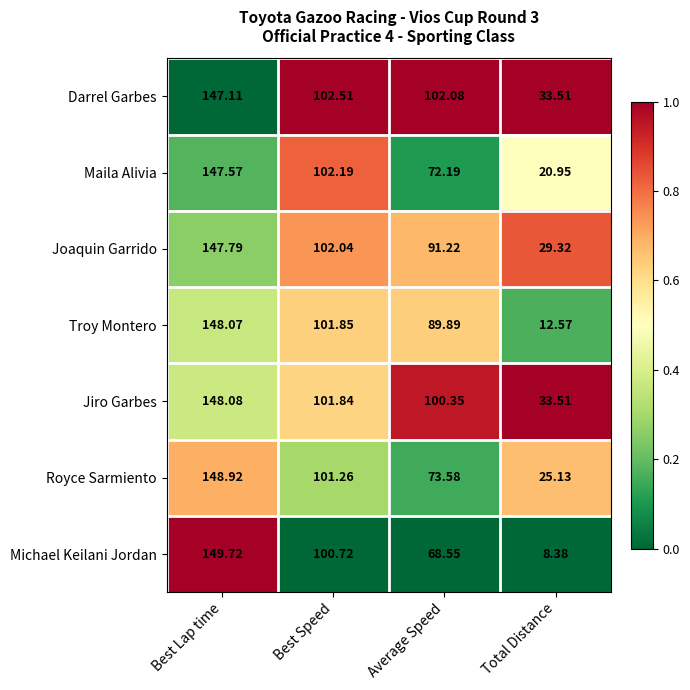

Which series has the largest total across all categories?

Darrel Garbes